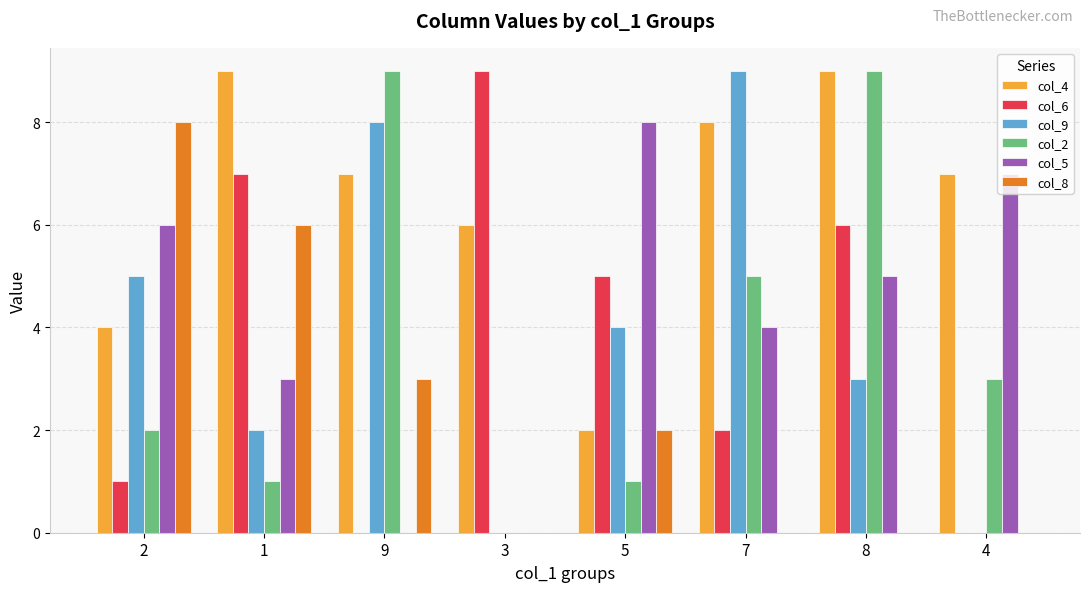

Reading right to left, list all the values displayed in this chart.

col_4: 7	9	8	2	6	7	9	4
col_6: 0	6	2	5	9	0	7	1
col_9: 0	3	9	4	0	8	2	5
col_2: 3	9	5	1	0	9	1	2
col_5: 7	5	4	8	0	0	3	6
col_8: 0	0	0	2	0	3	6	8